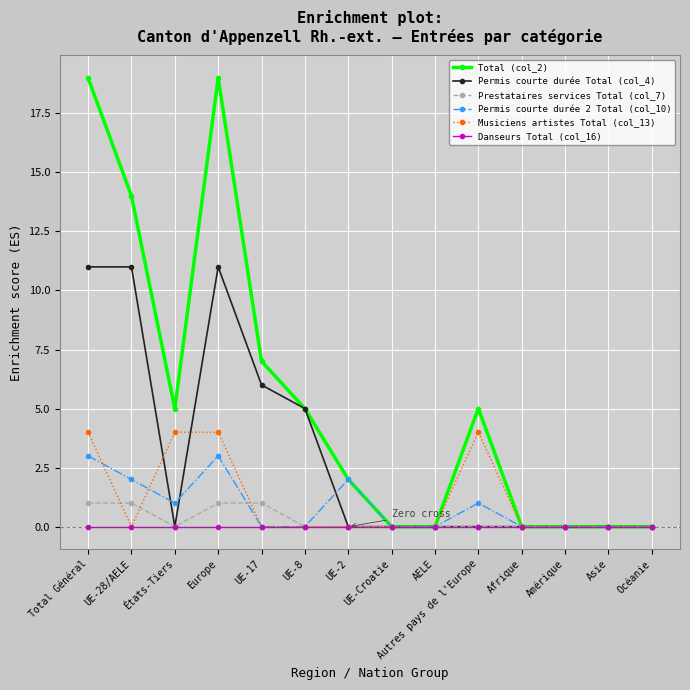

Does the chart display data point markers on the line(s)?

Yes